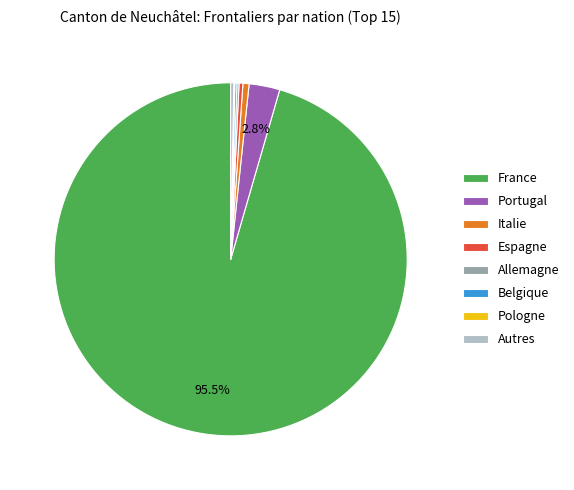

Is there a majority slice in this chart?

Yes